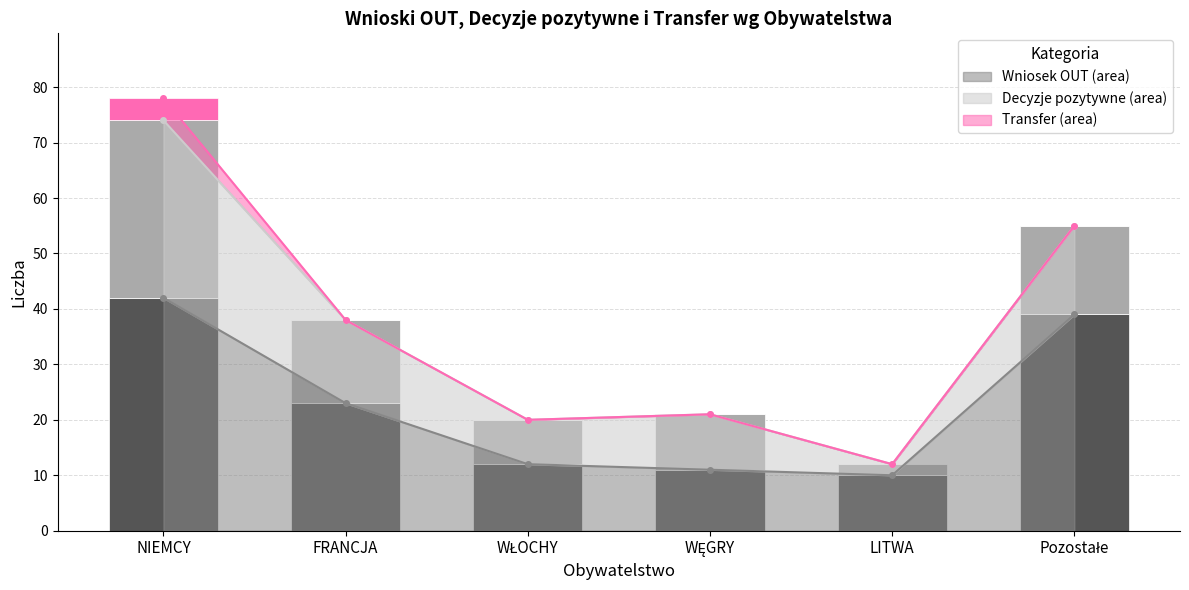

Is it true that Decyzje pozytywne equals 8 at WŁOCHY?

True